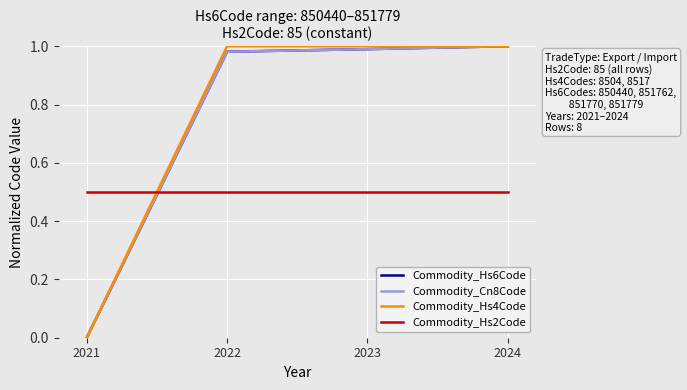

Is it true that Commodity_Hs2Code equals 0.5 at 2021?

True